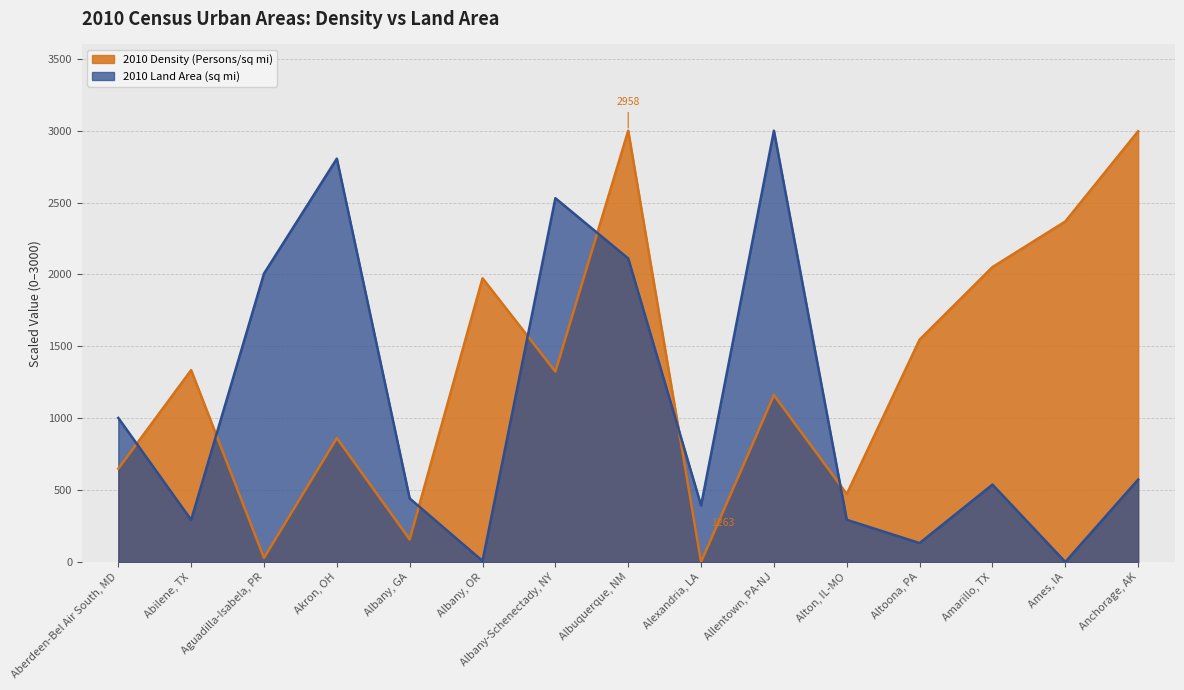

Which has a higher value, Albany, GA or Allentown, PA-NJ?

Allentown, PA-NJ